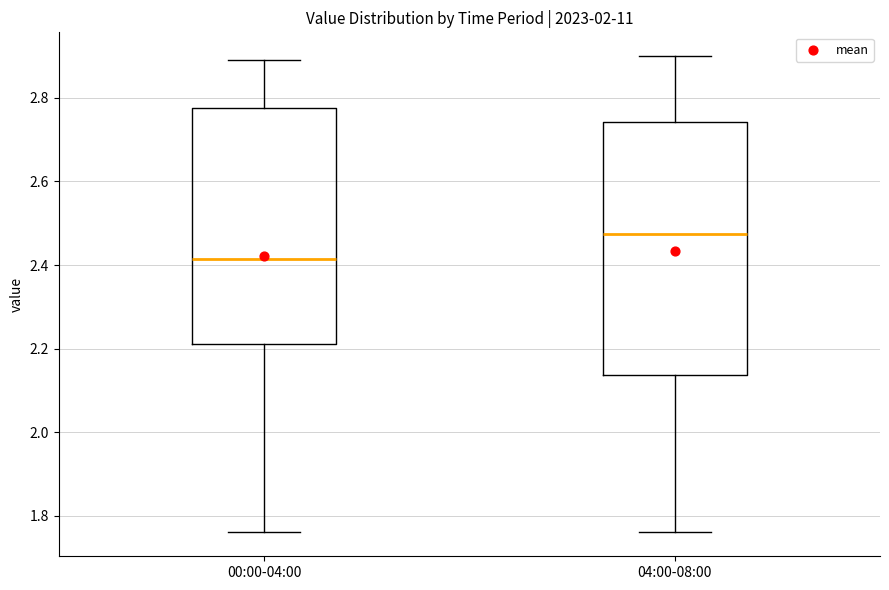

Reading left to right, transcribe this box plot: for each box, give where its median line is, the range the box spans, and where its two whiskers end, as read against the y-axis. The values are not printed on the chart, so give them approximately, as read against the axis.

00:00-04:00: median 2.42, box 2.22 to 2.78, whiskers 1.76 to 2.90
04:00-08:00: median 2.48, box 2.14 to 2.74, whiskers 1.76 to 2.90